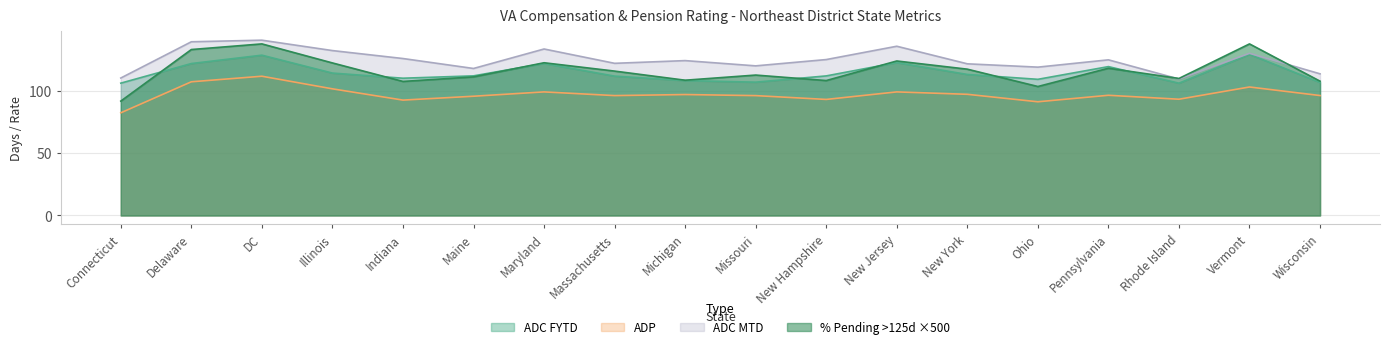

What is the difference between the second highest and second lowest values in the ADP series?

16.1